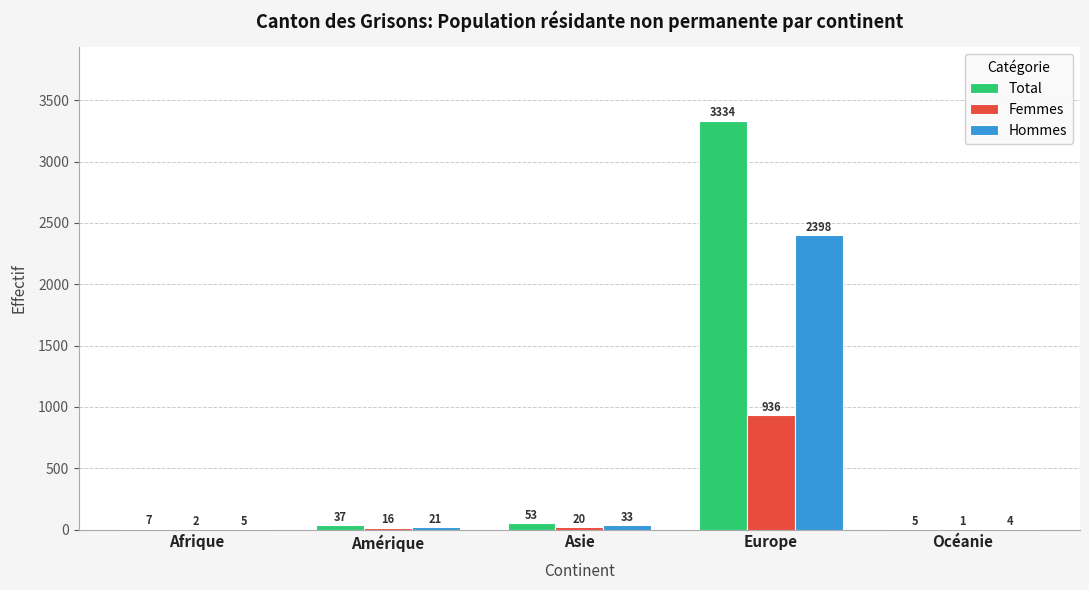

Reading left to right, what are all the values shown in this chart?

Total: Afrique=7	Amérique=37	Asie=53	Europe=3334	Océanie=5
Femmes: Afrique=2	Amérique=16	Asie=20	Europe=936	Océanie=1
Hommes: Afrique=5	Amérique=21	Asie=33	Europe=2398	Océanie=4